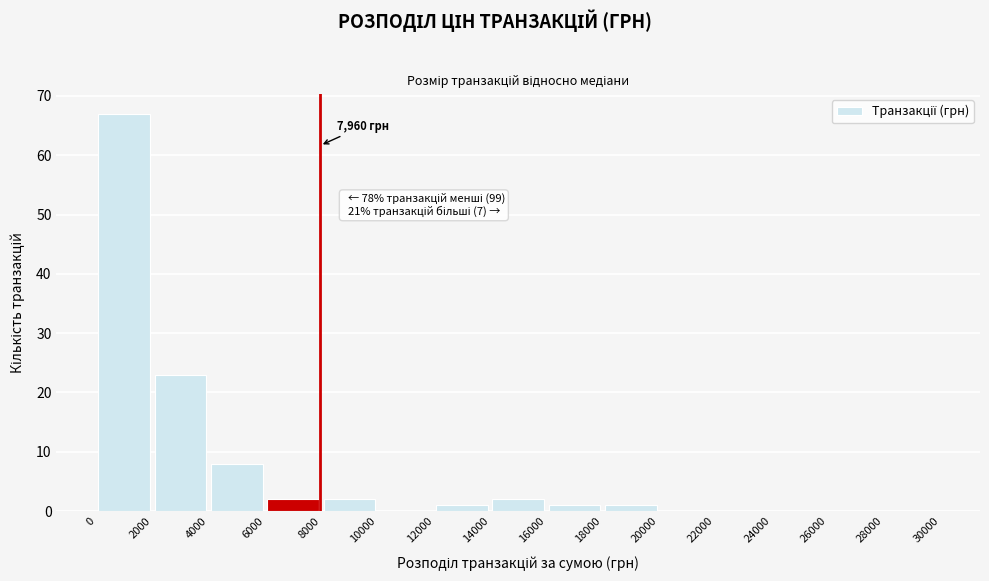

Which range on the x-axis has the tallest bar?

0 to 2000